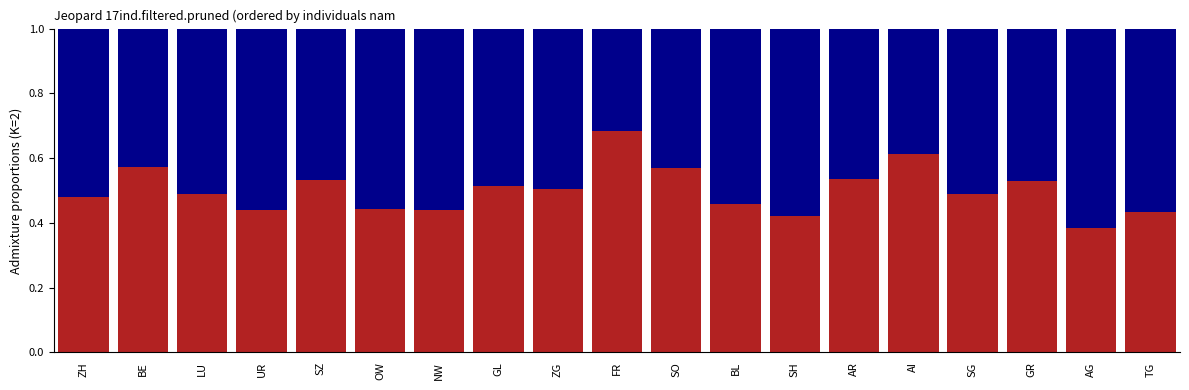

What is the total value across all series at BL?

1.0